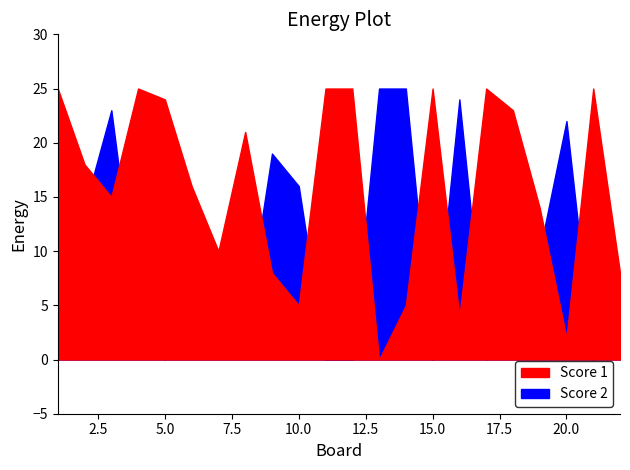

True or false: Score 2 has a value of 16 at 10.

True